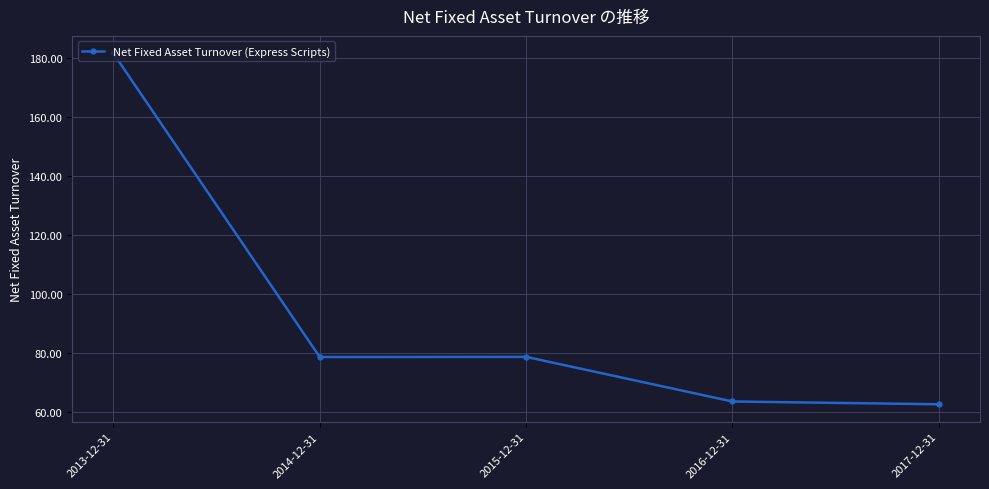

How many lines are shown in the chart?

1